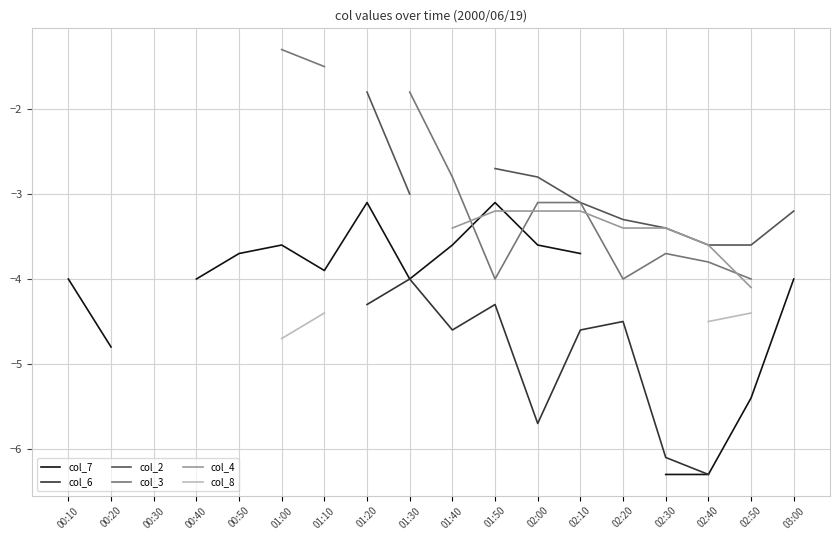

True or false: col_3 has a value of -0.8 at 01:00.

False